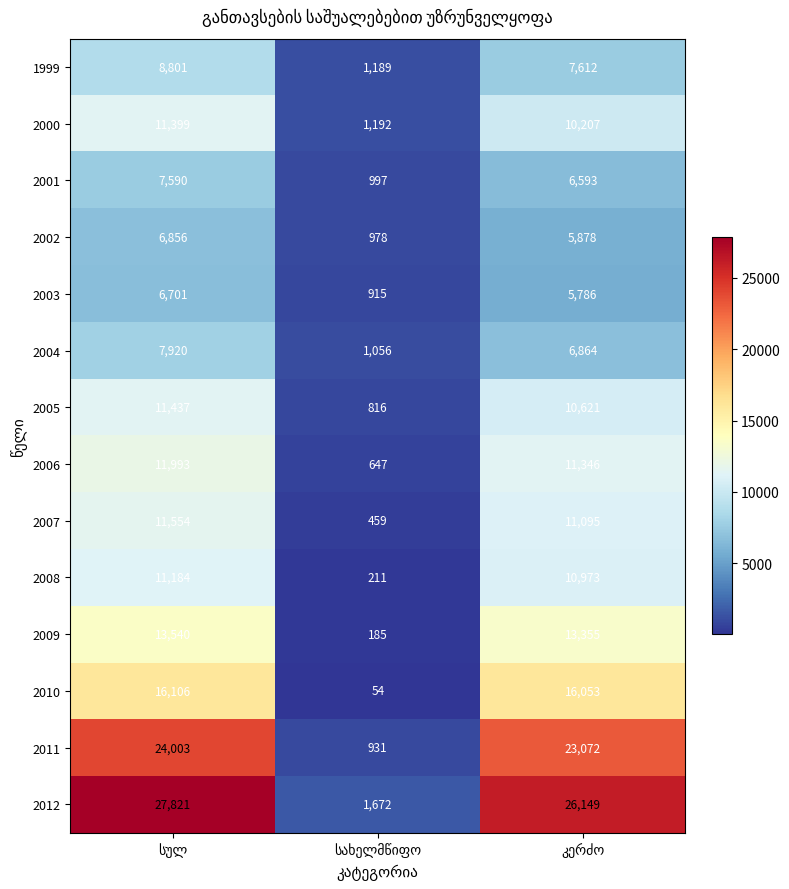

Rank the series by their maximum value, from lowest to highest.

2003, 2002, 2001, 2004, 1999, 2008, 2000, 2005, 2007, 2006, 2009, 2010, 2011, 2012